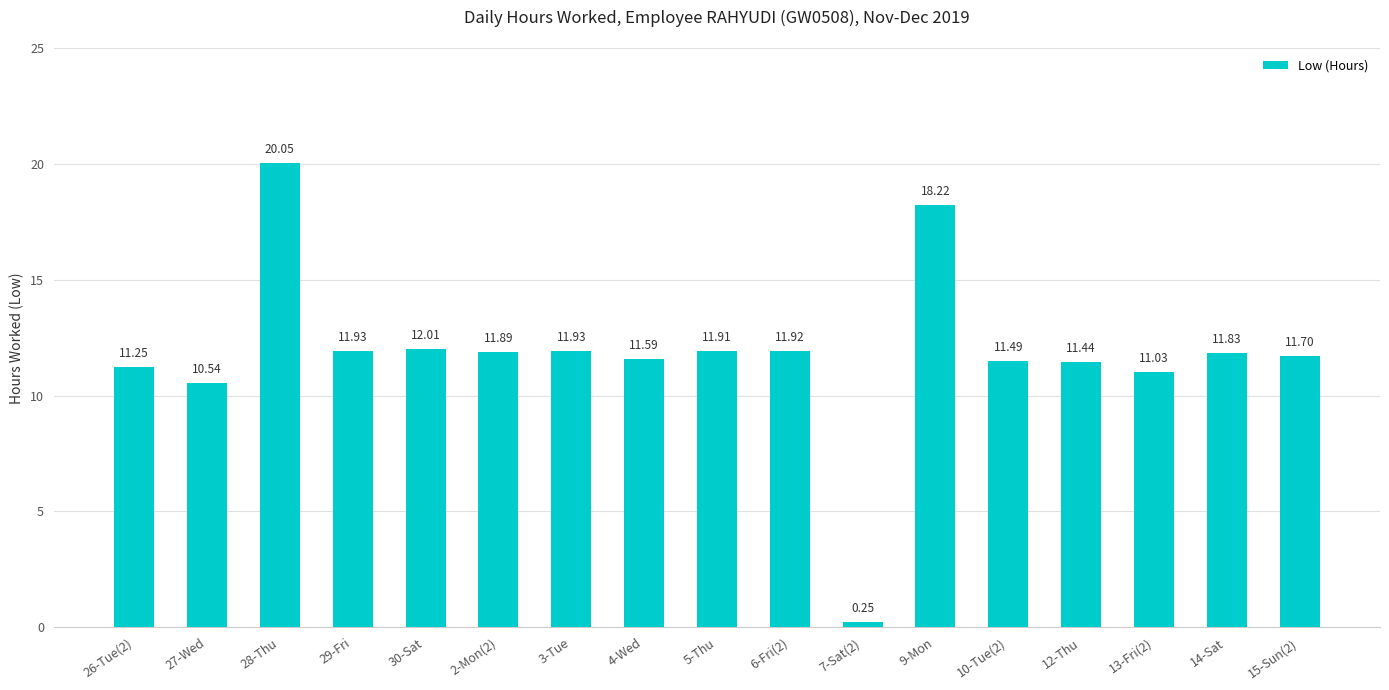

Is it true that the value at 5-Thu is 3.5?

False